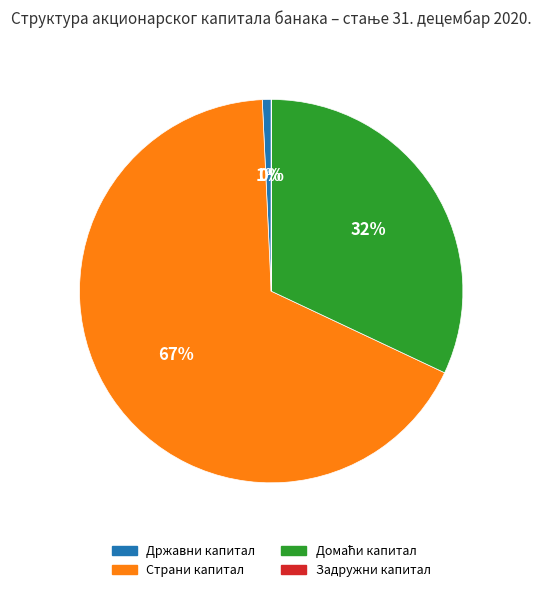

Is it true that Страни капитал is 75% of the pie?

False